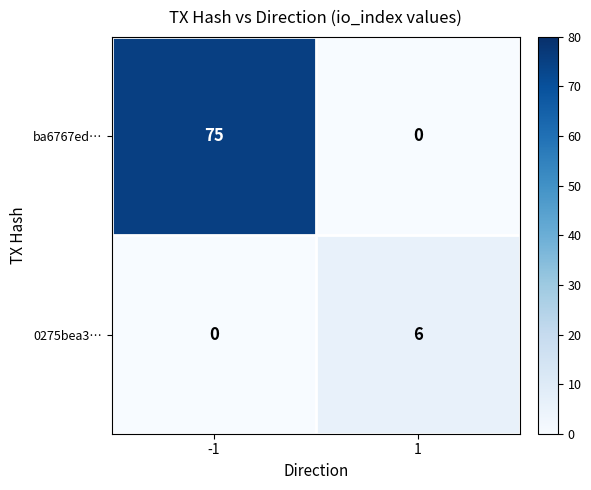

The ba6767ed… series shows 0 at 1. True or false?

True